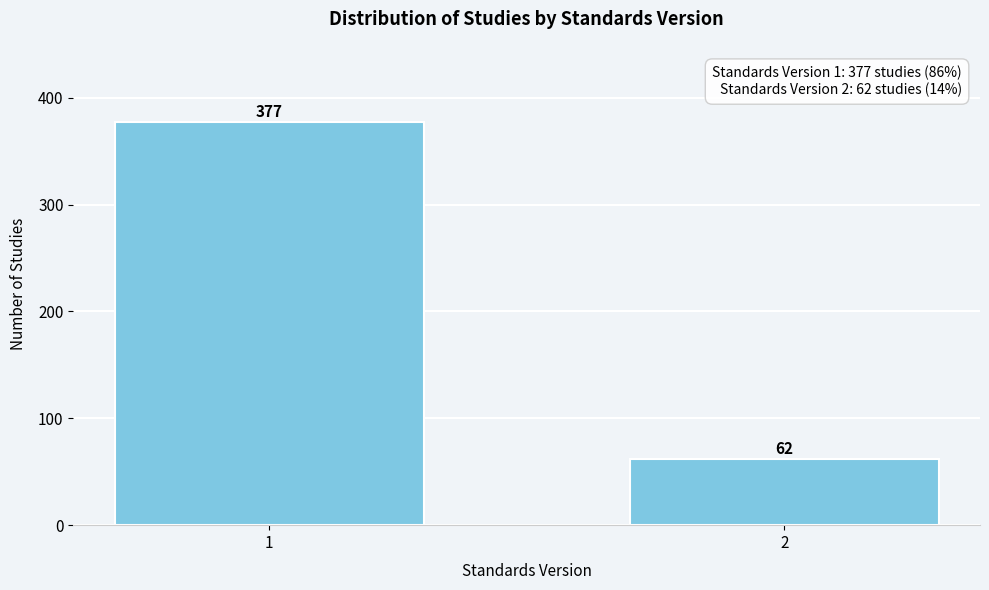

Reading left to right, what are all the values shown in this chart?

377	62